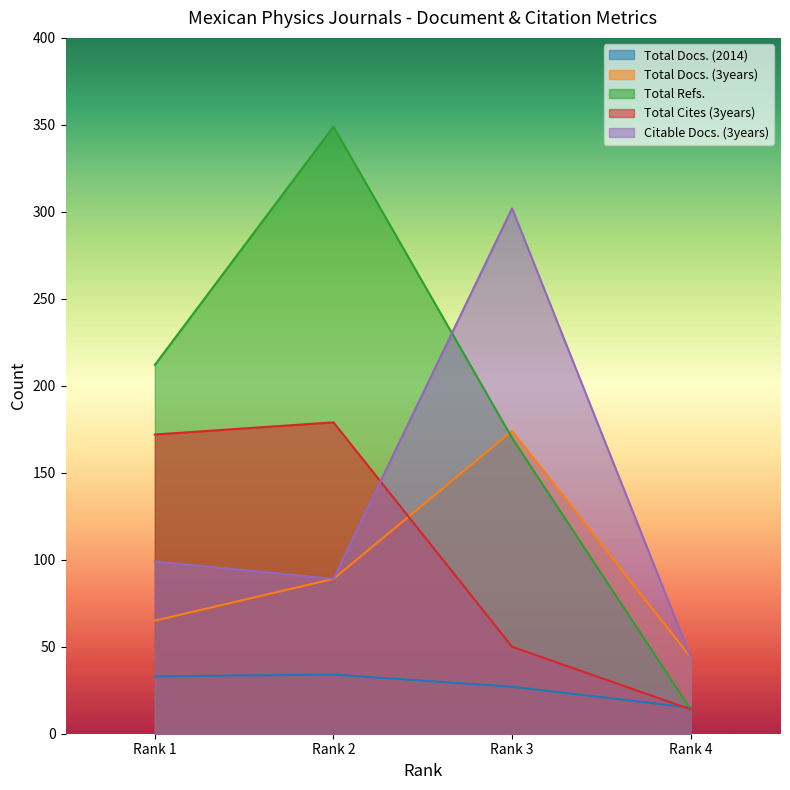

The value of Total Docs. (2014) at Rank 1 is 47. True or false?

False